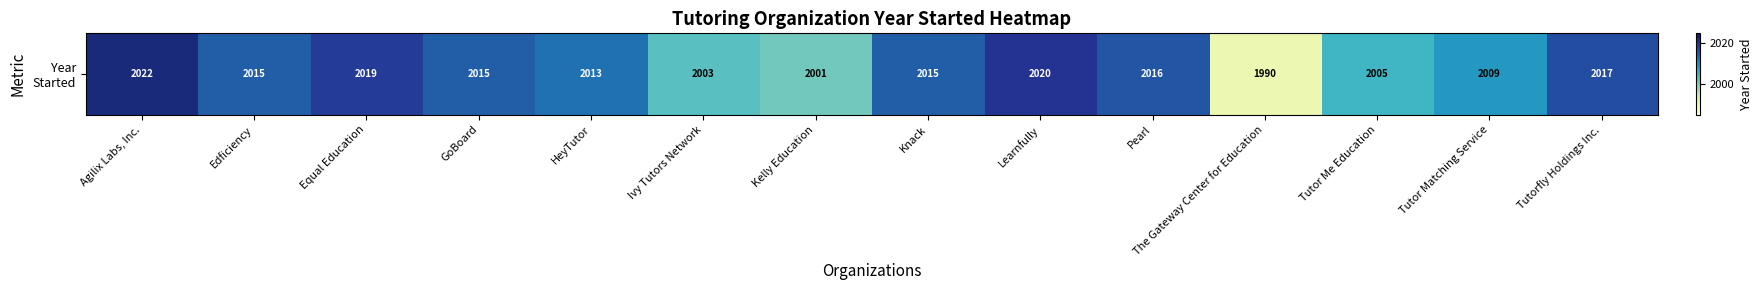

What is the smallest value displayed?

1990